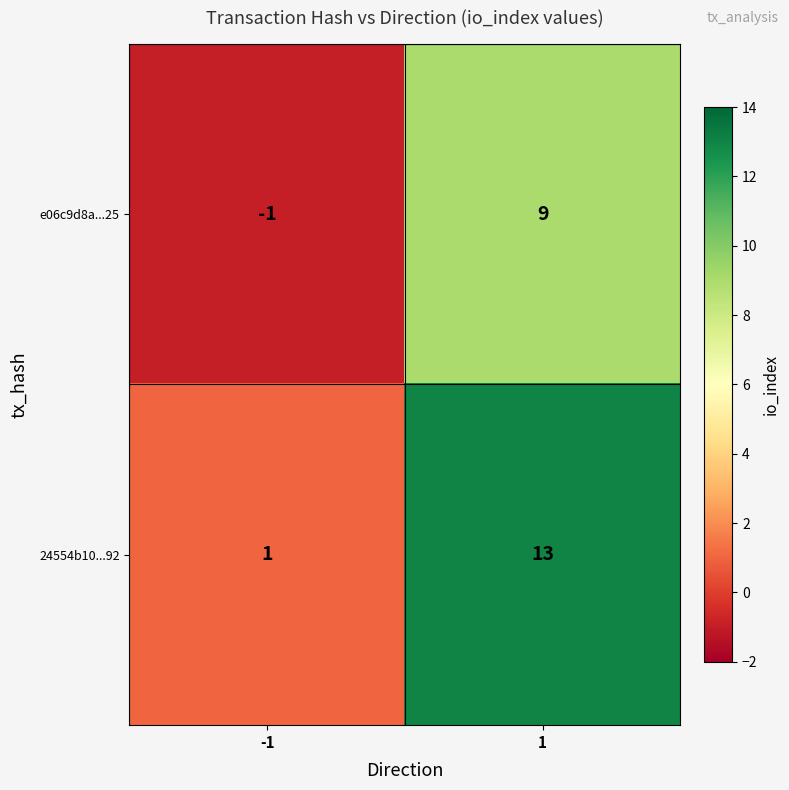

True or false: e06c9d8a...25 has a value of 9 at 1.

True